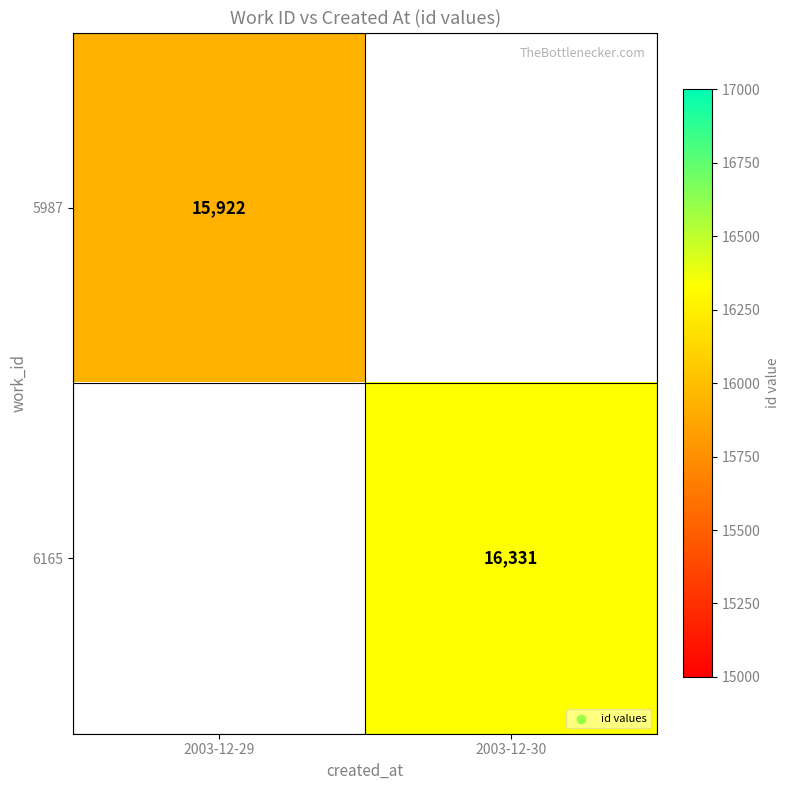

The 5987 series shows 26441 at 2003-12-29. True or false?

False